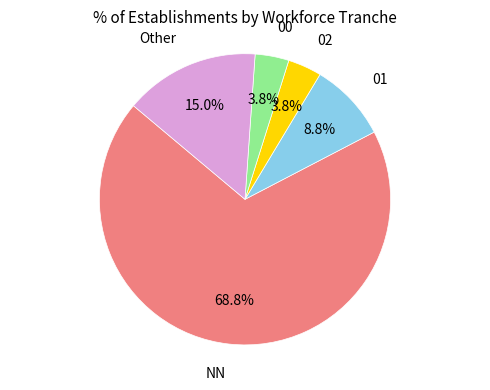

True or false: 00 accounts for 4% of the total.

True